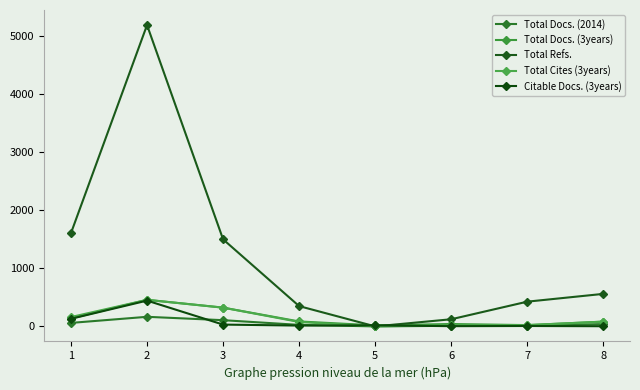

What is the maximum value shown in the chart?

5189